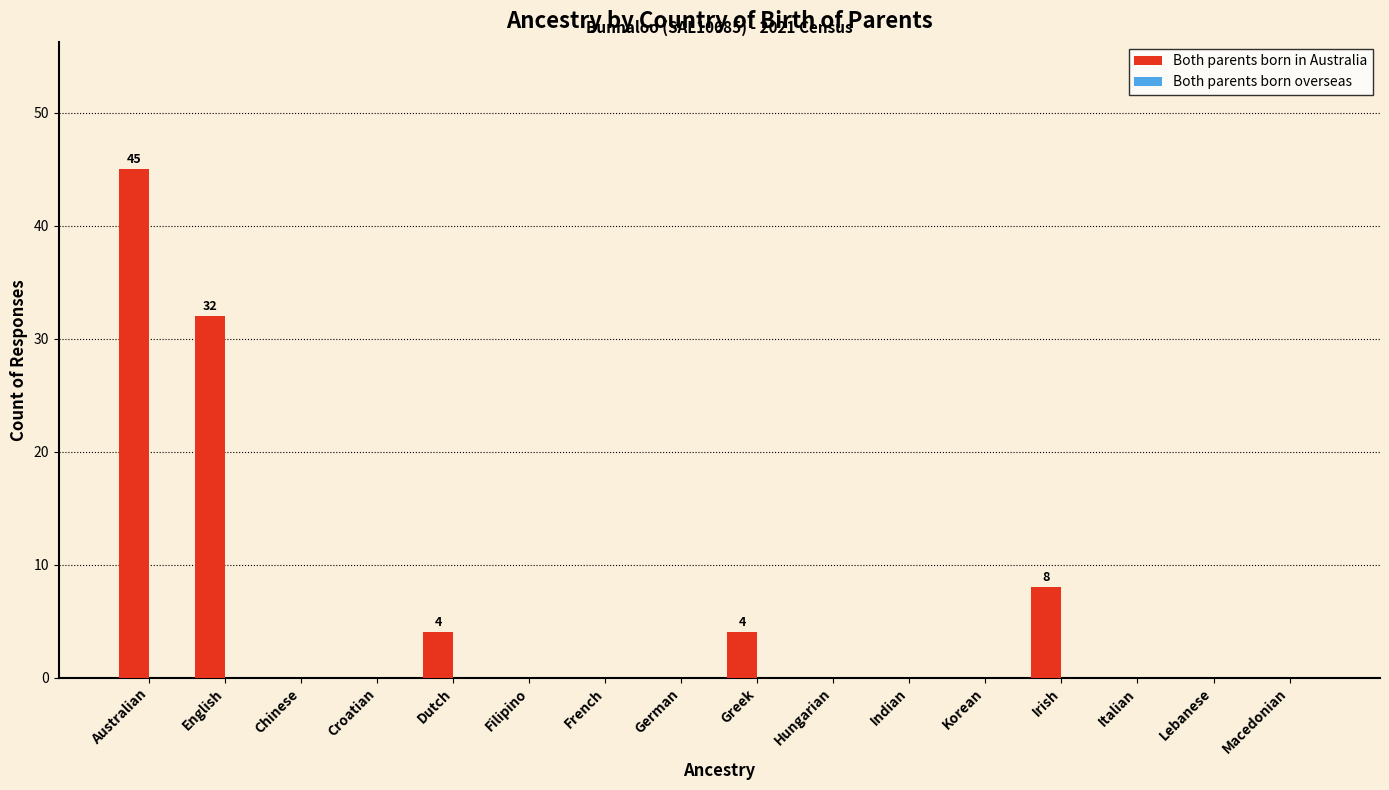

Reading left to right, extract all data points from this chart.

Australian=45	English=32	Chinese=0	Croatian=0	Dutch=4	Filipino=0	French=0	German=0	Greek=4	Hungarian=0	Indian=0	Korean=0	Irish=8	Italian=0	Lebanese=0	Macedonian=0